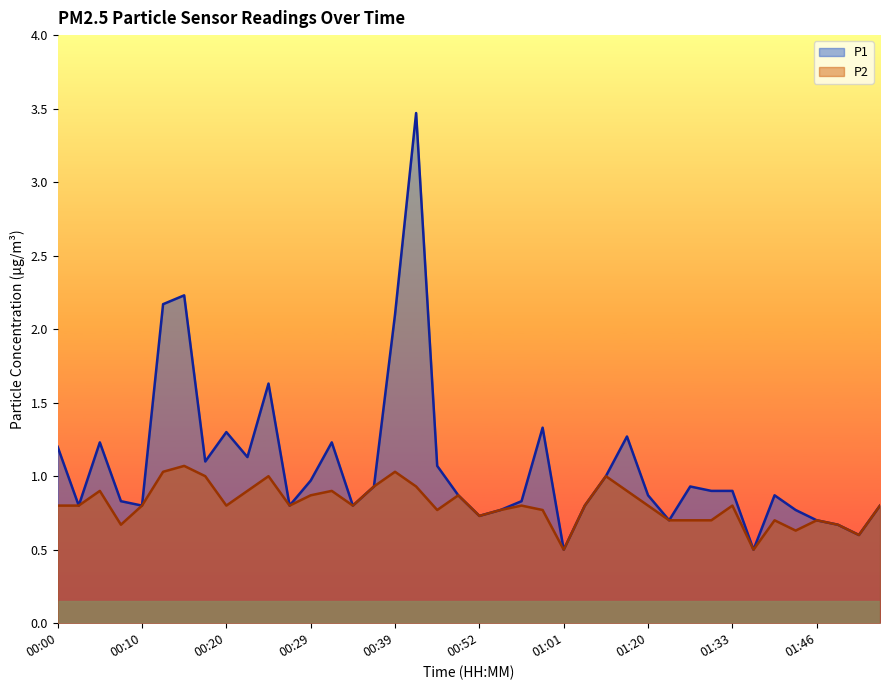

Is it true that P2 equals 1.3 at 00:37?

False